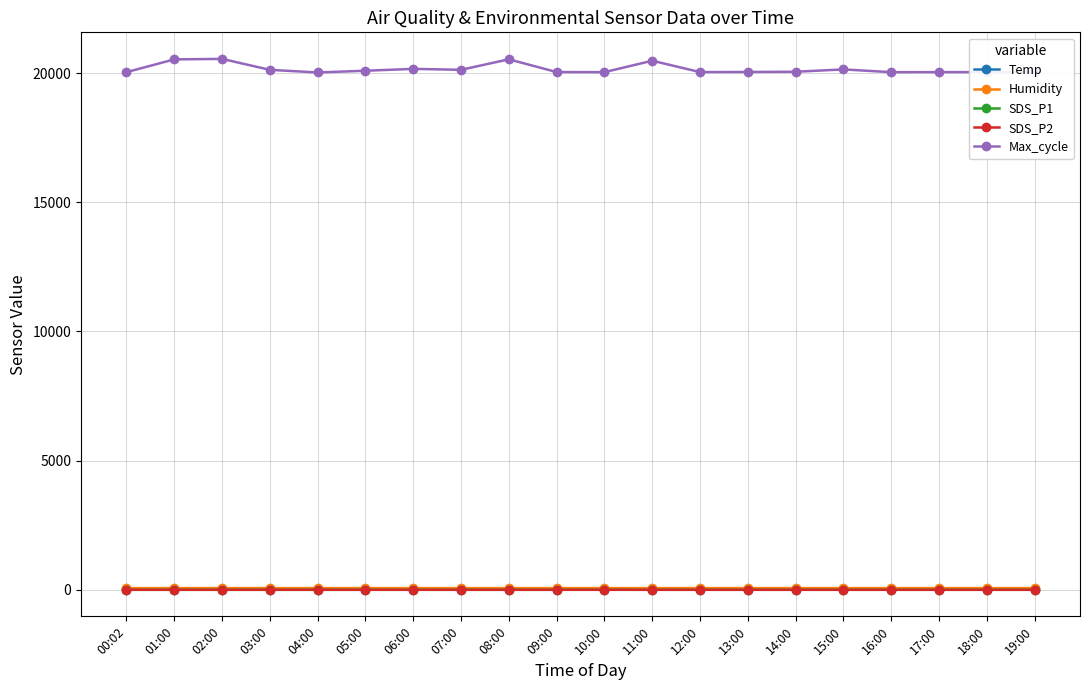

True or false: Humidity and SDS_P2 cross at least once.

False